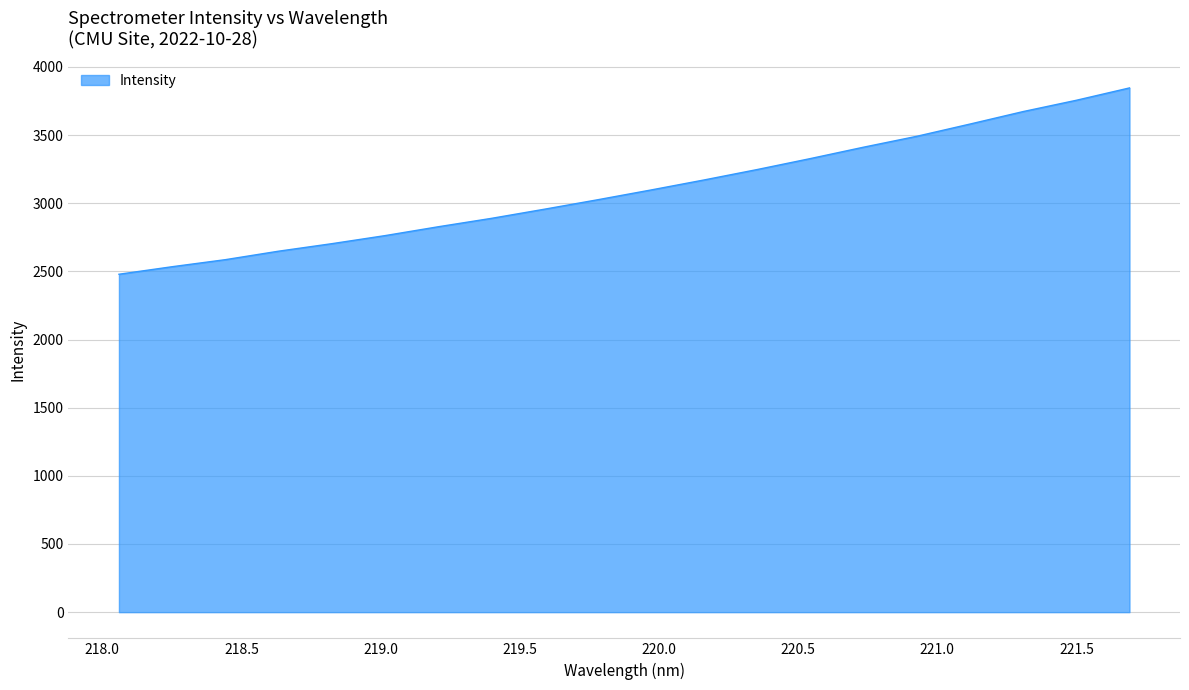

What is the greatest value displayed?

3845.9